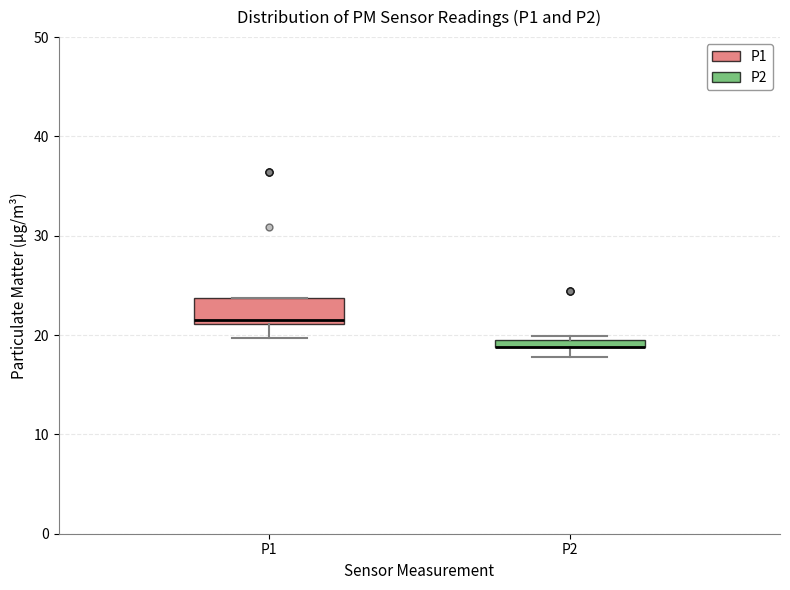

Where is the upper edge of the box for P2 on the y-axis? The values are not printed on the chart, so give them approximately, as read against the axis.

20